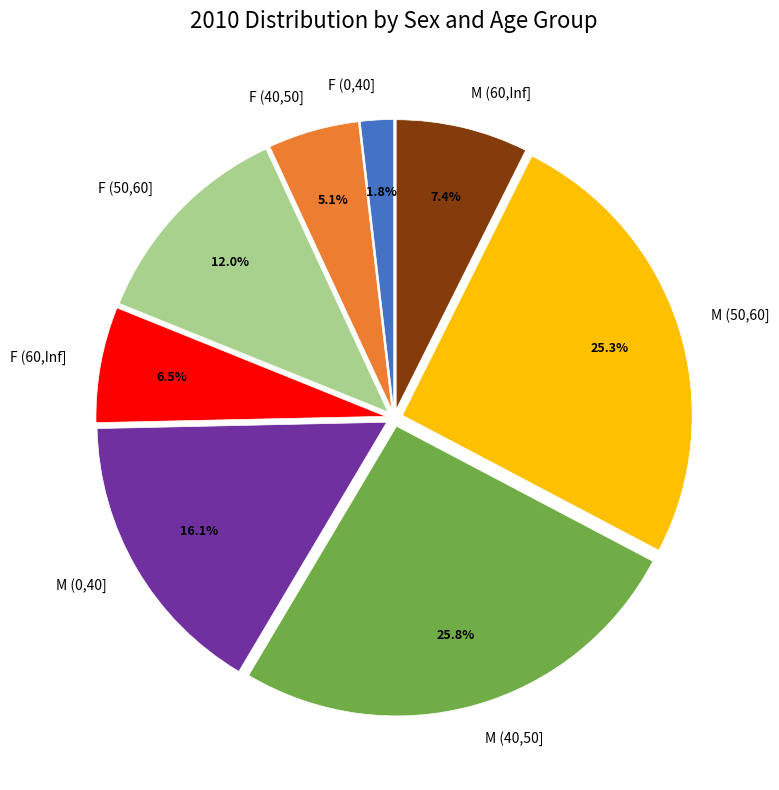

Is it true that F (60,Inf] is 1% of the pie?

False